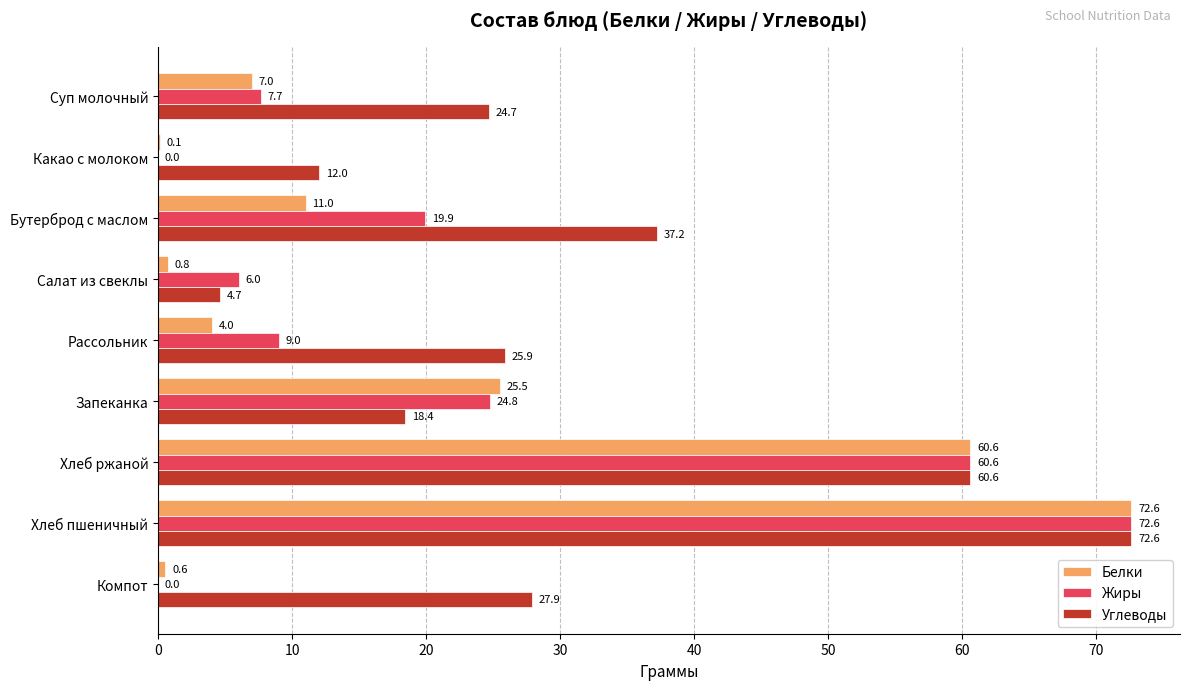

The Углеводы series shows 12.0 at Запеканка. True or false?

False